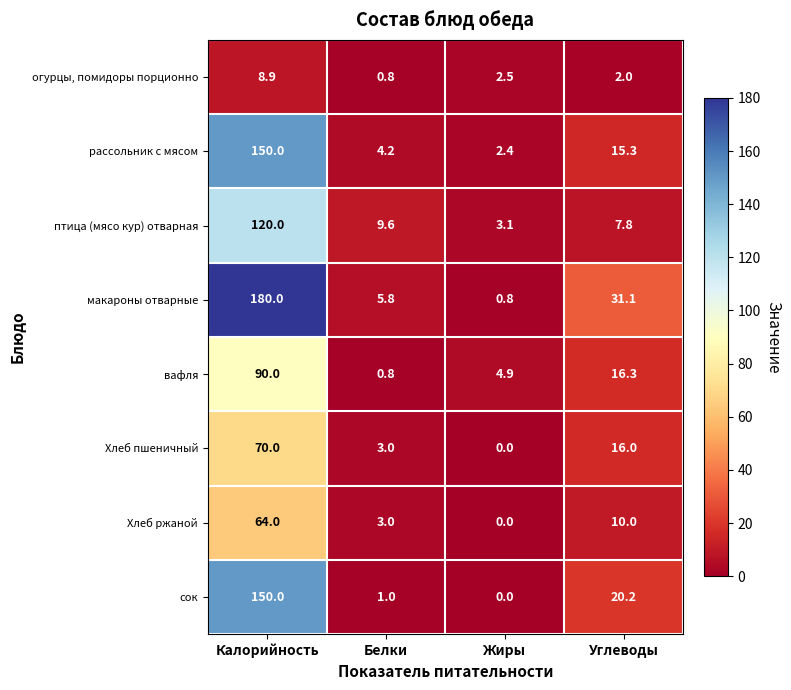

Count the number of data series in this chart.

8